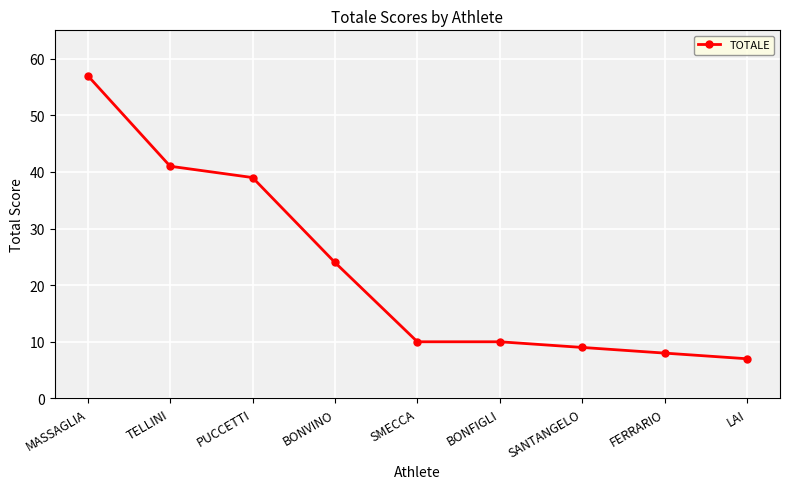

The chart shows a value of 5 at SANTANGELO. True or false?

False